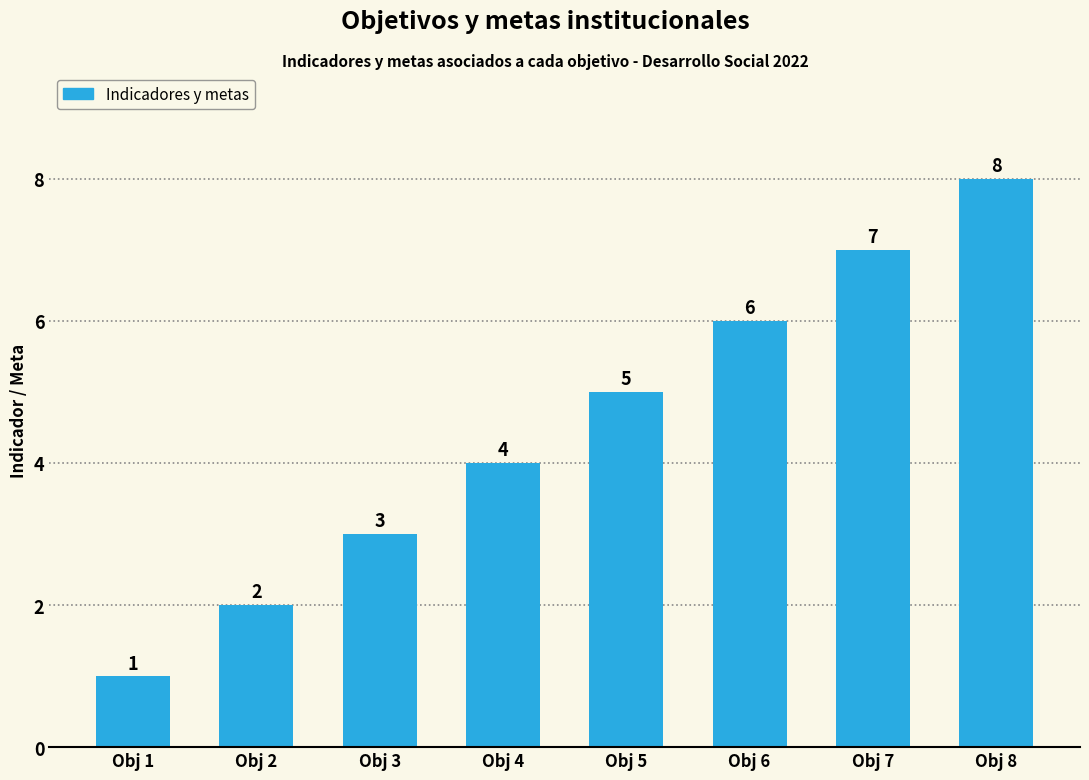

What is the value of the 1st bar from the left?

1